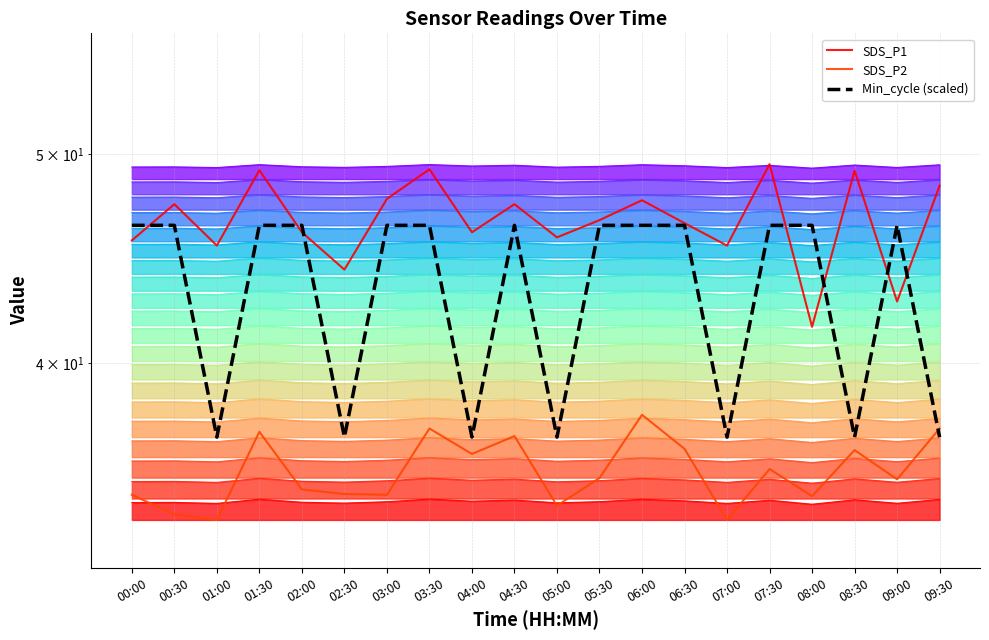

What is the difference between the SDS_P2 values at 05:30 and 06:00?

2.5